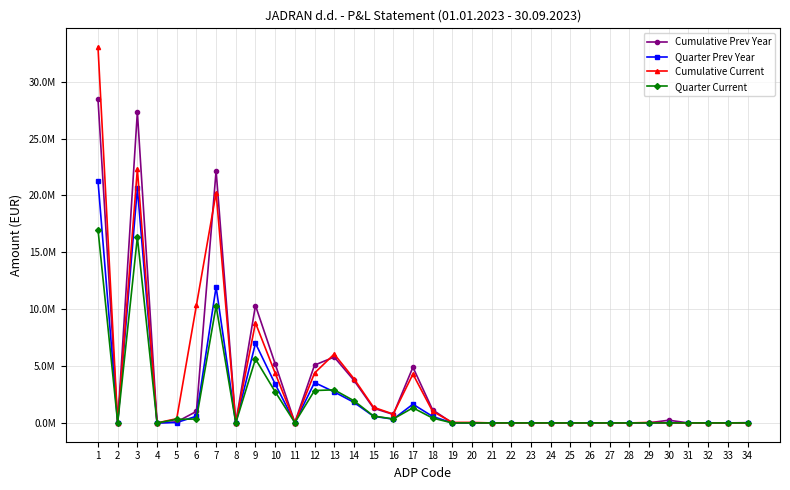

How many intersections are there between Cumulative Current and Cumulative Prev Year?

5